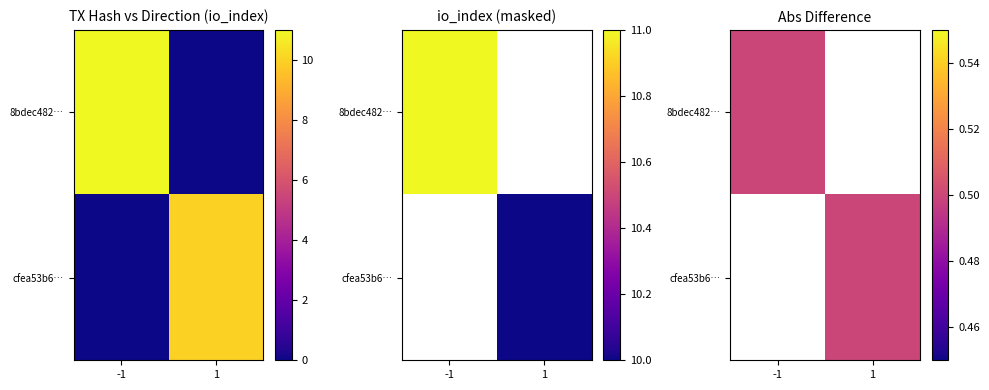

Between direction and io_index, which is larger?

io_index